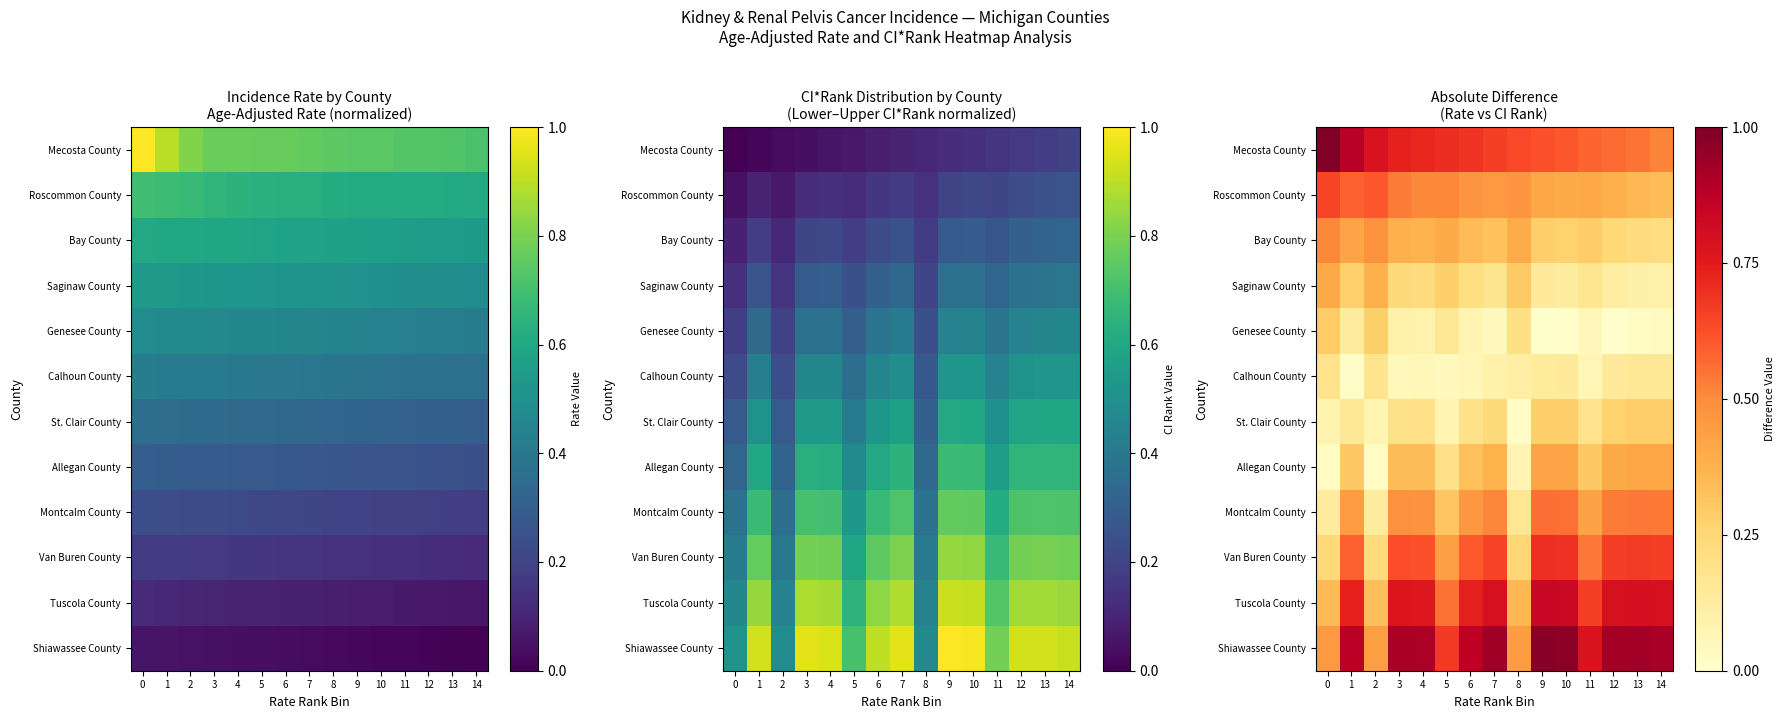

How many data points does each series have?

15